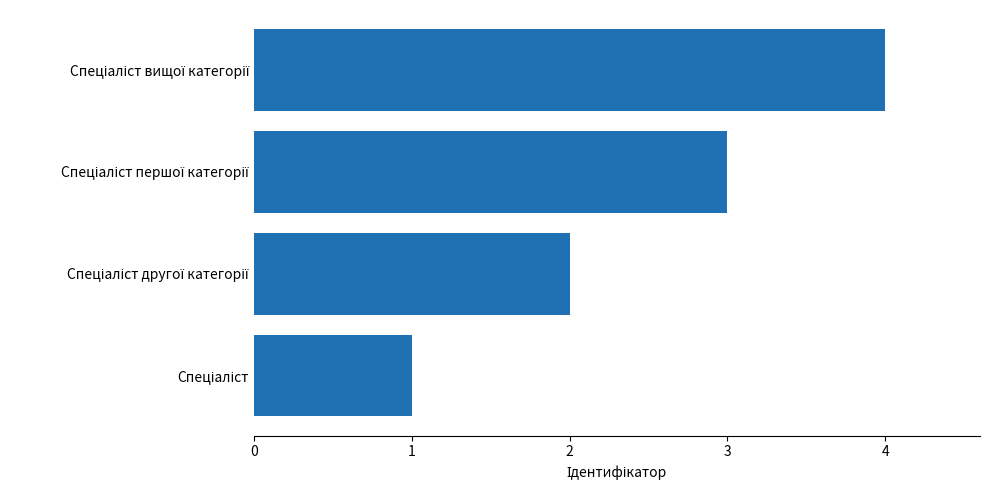

What is the minimum value shown in the chart?

1